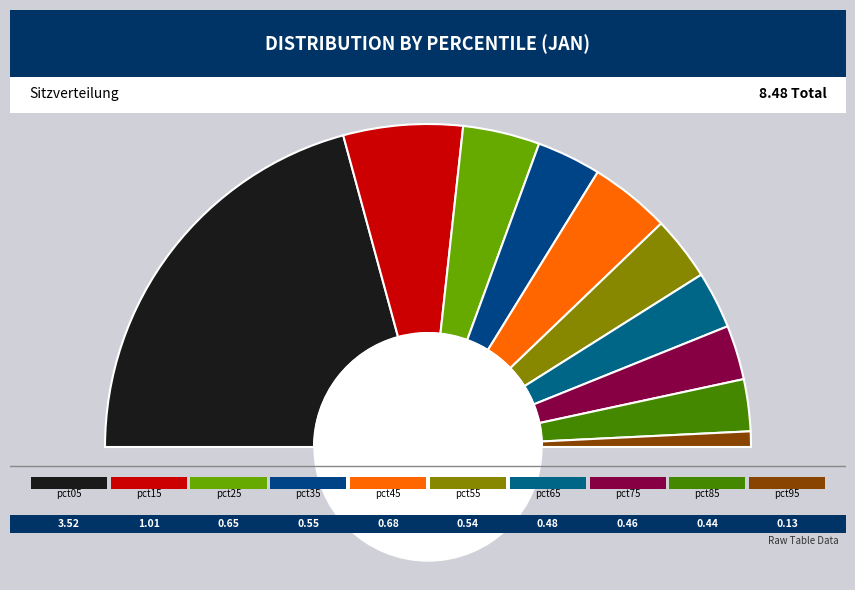

To the nearest percent, what is the difference between the pct95 and pct05 slice percentages?

40%